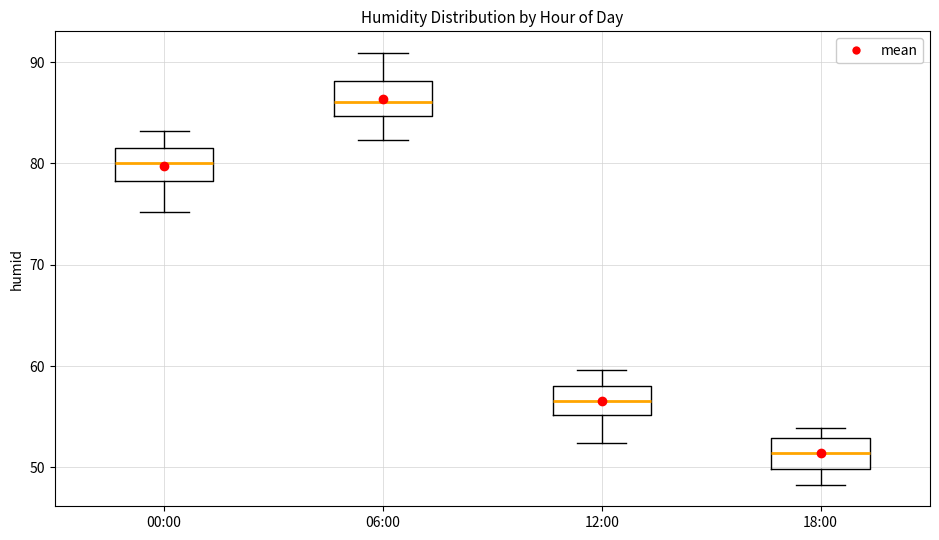

Which box has the lowest median line?

18:00